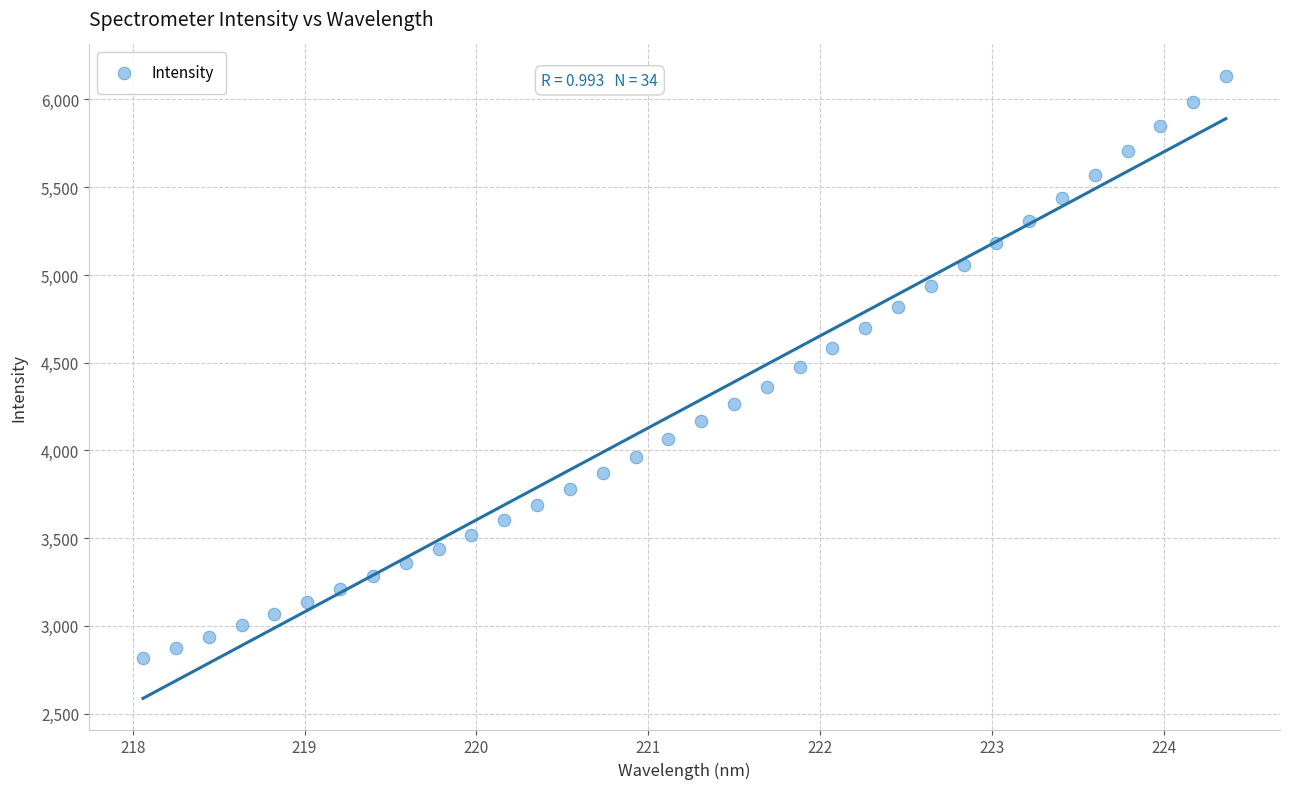

What is the range of Y values (max minus min)?

3319.4